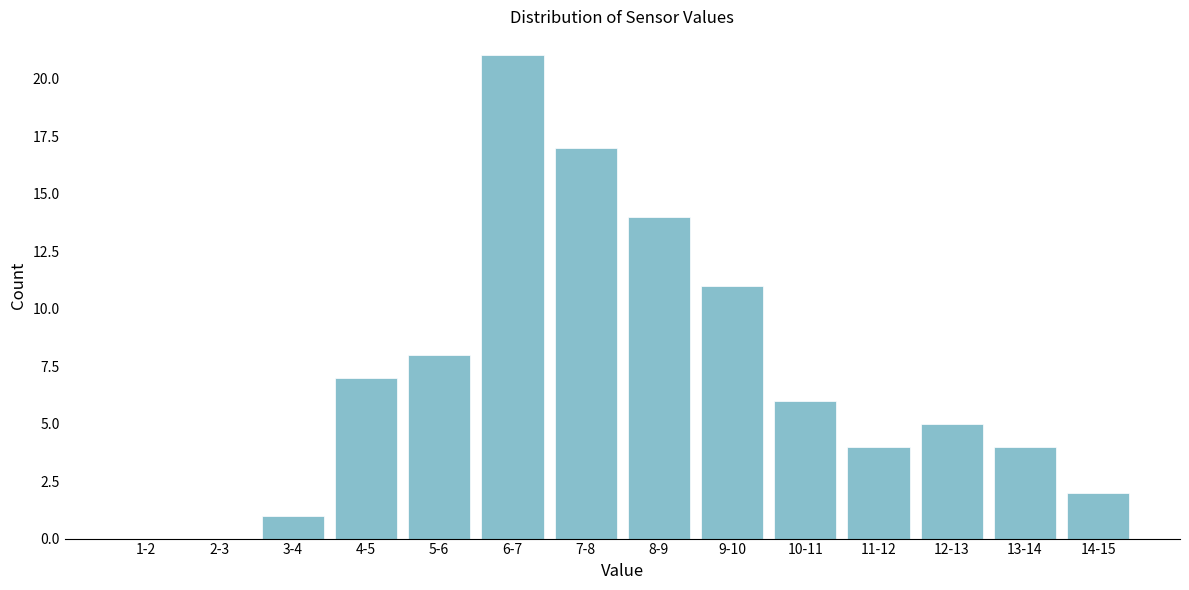

Reading left to right, what are all the values shown in this chart?

1-2=0	2-3=0	3-4=1	4-5=7	5-6=8	6-7=21	7-8=17	8-9=14	9-10=11	10-11=6	11-12=4	12-13=5	13-14=4	14-15=2